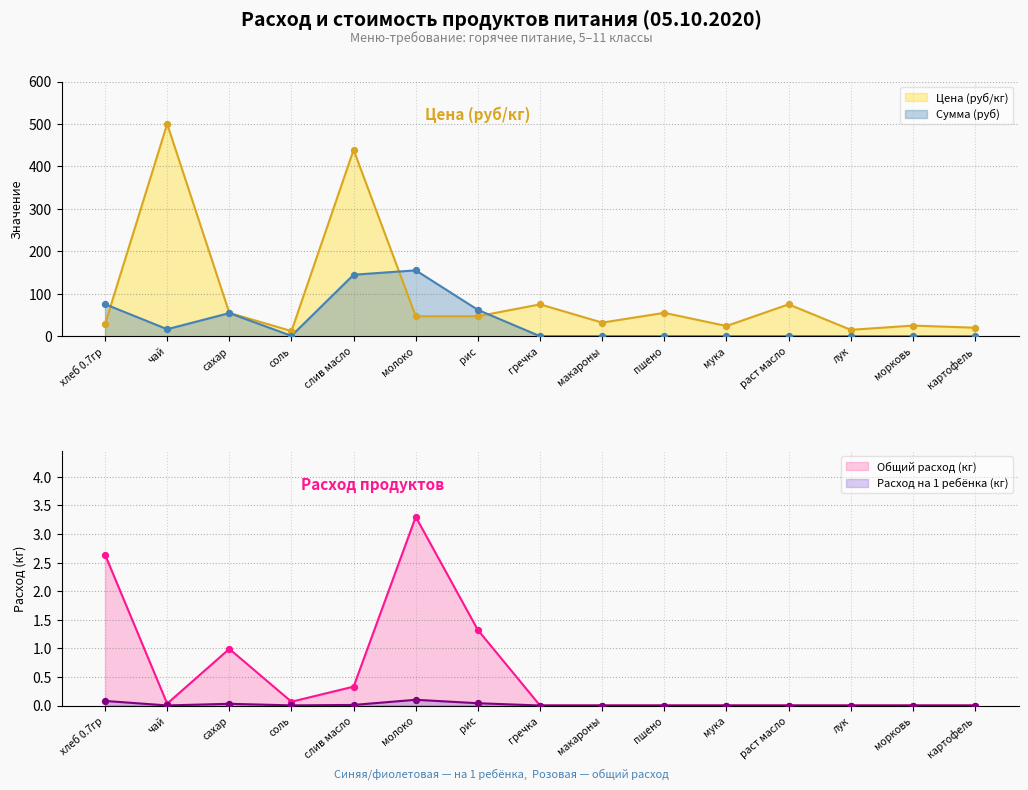

What are all the series names shown in the legend?

Цена (руб/кг), Сумма (руб), Общий расход (кг), Расход на 1 ребёнка (кг)